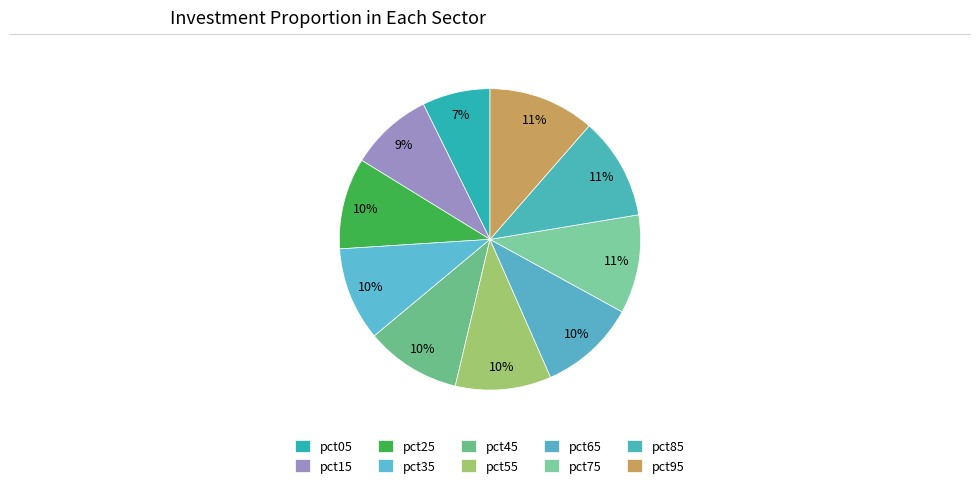

To the nearest percent, what is the average slice percentage?

10%